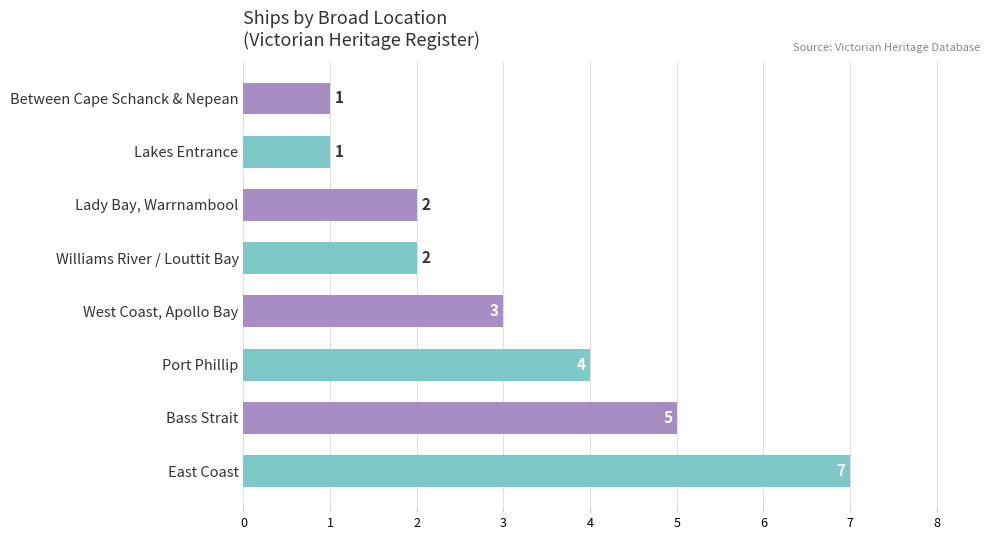

What is the ratio of the value at East Coast to the value at Bass Strait?

1.4